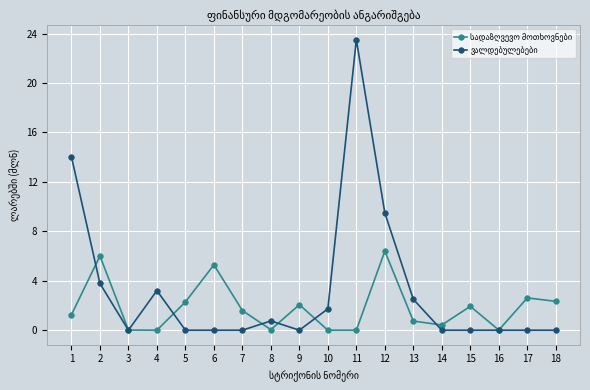

What is the greatest value displayed?

23.5